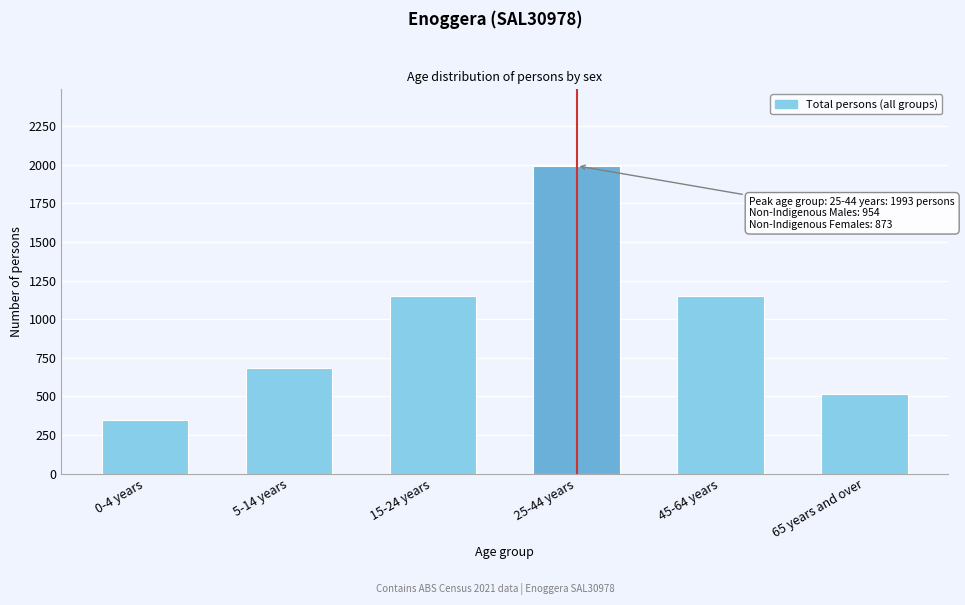

What is the change in value from 0-4 years to 15-24 years?

+806